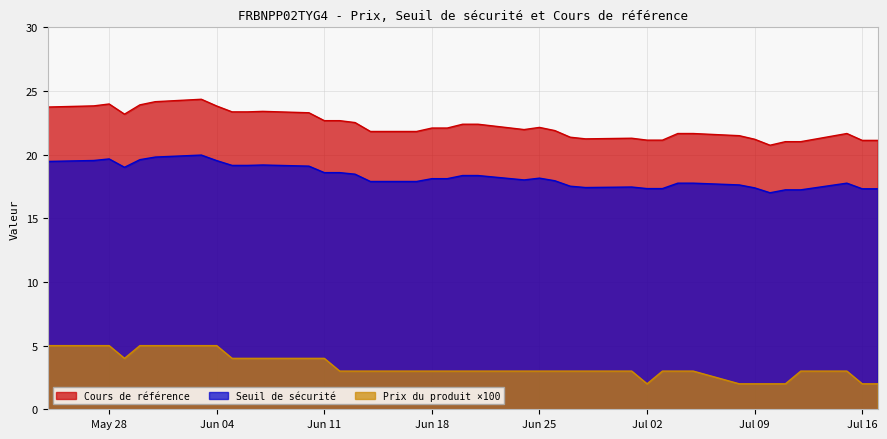

What is the maximum value shown in the chart?

24.4